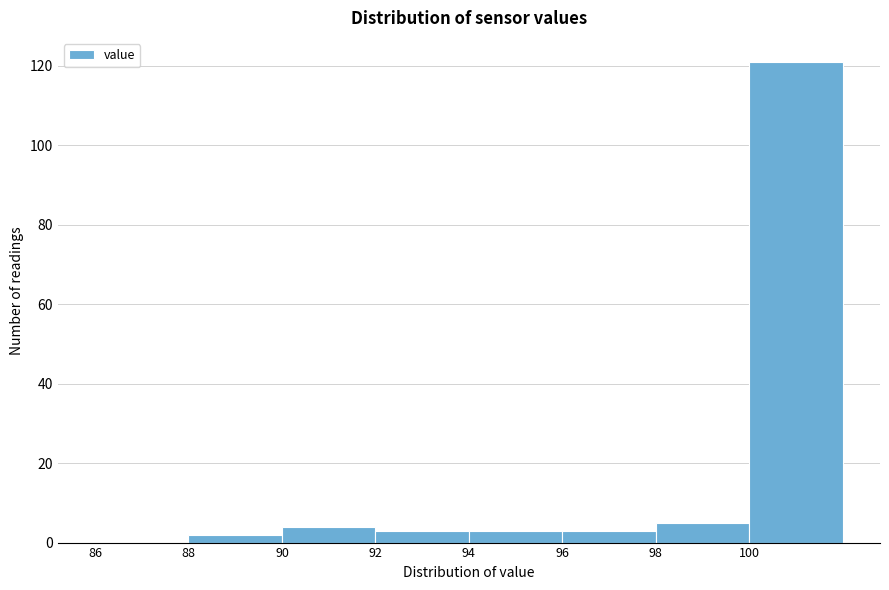

Over which range of the x-axis is the bar tallest?

100 to 102